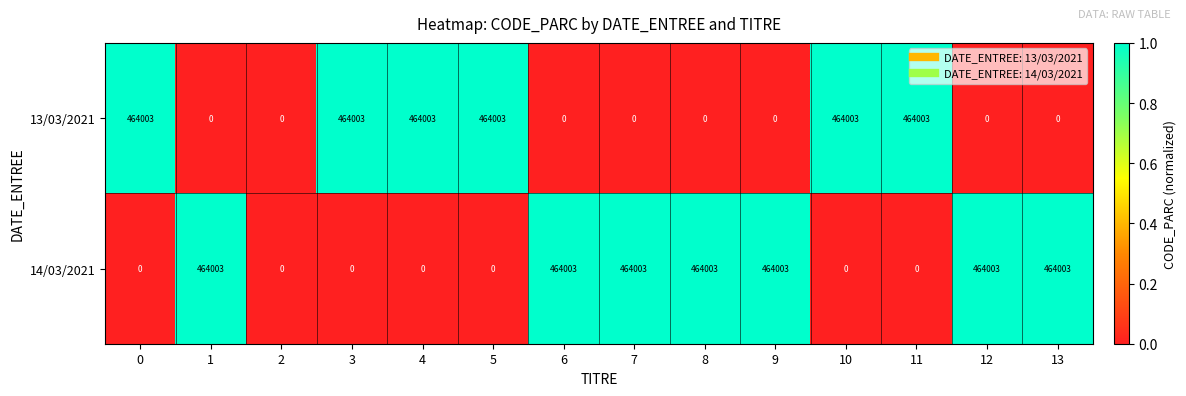

What is the difference between the highest and lowest values at 6?

464003